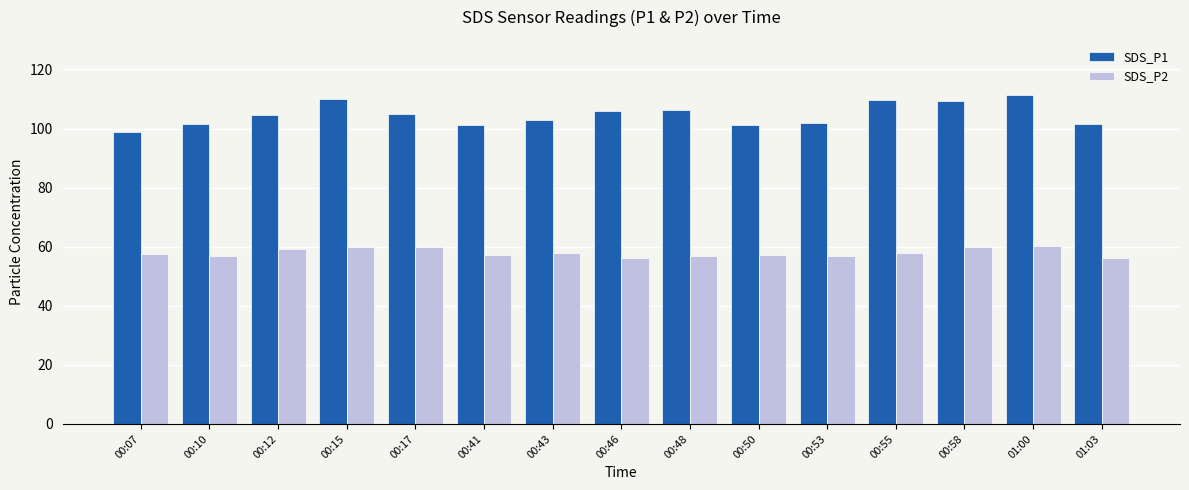

True or false: SDS_P2 has a value of 60.1 at 01:00.

True